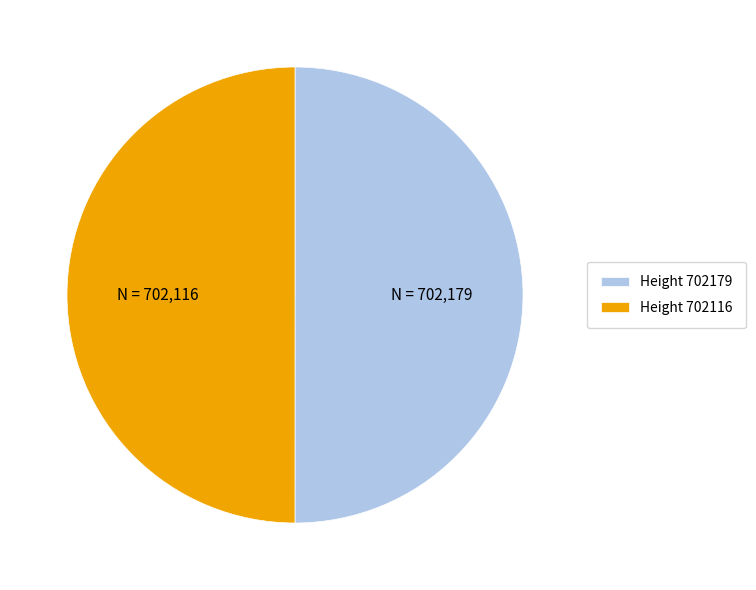

Is it true that Height 702179 is 50% of the pie?

True